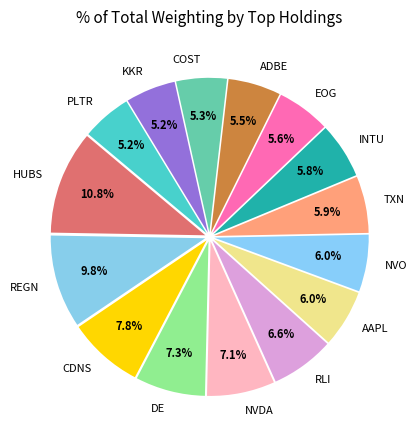

To the nearest percent, what percentage of the pie is EOG?

6%